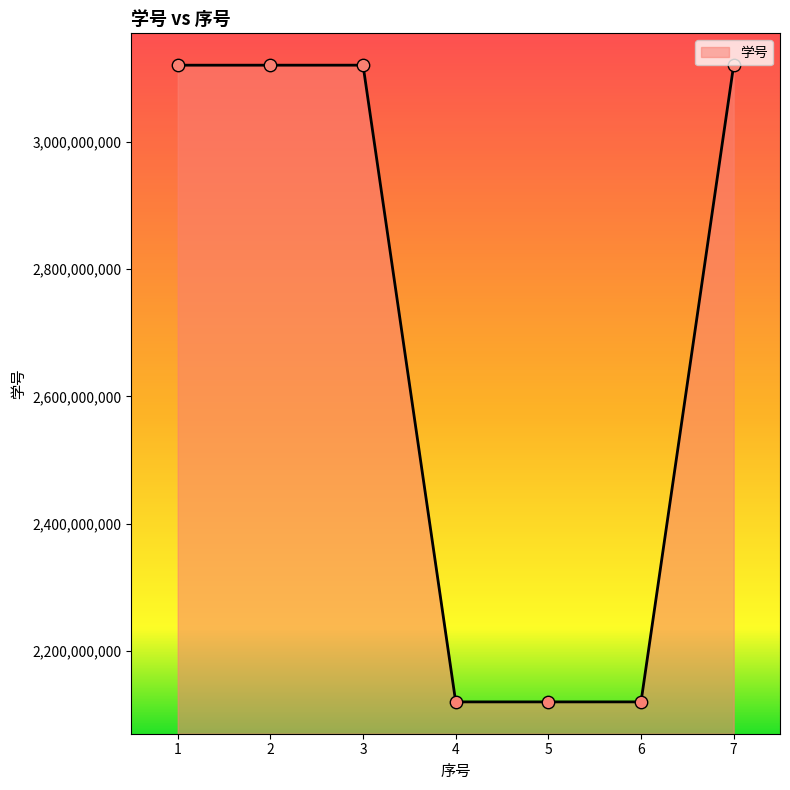

Between 4 and 2, which is larger?

2